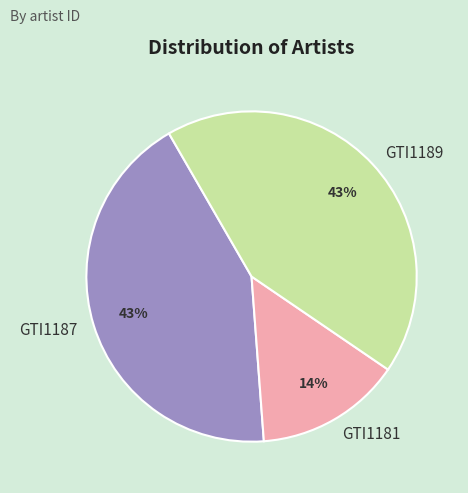

Which has a higher value, GTI1187 or GTI1181?

GTI1187